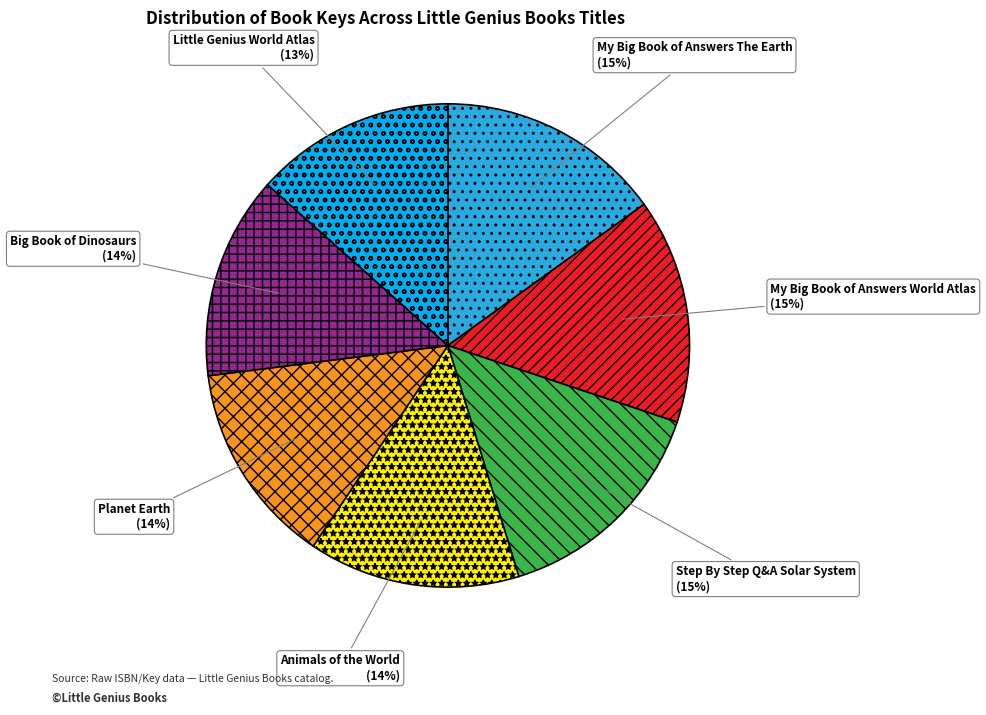

Is there any slice that represents more than half of the pie?

No